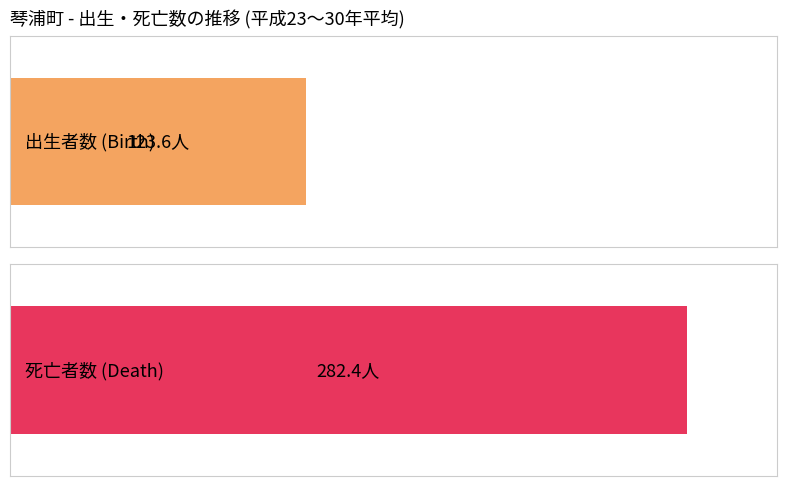

What are all the series names shown in the legend?

出生者数, 死亡者数